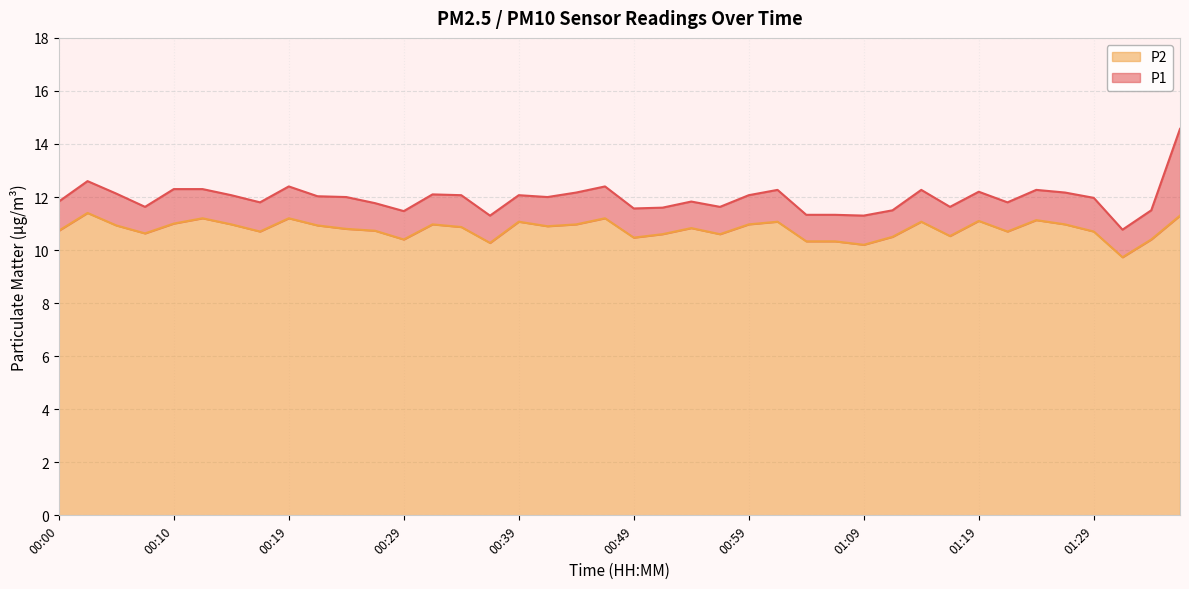

How many values in the P1 series are below 12?

19